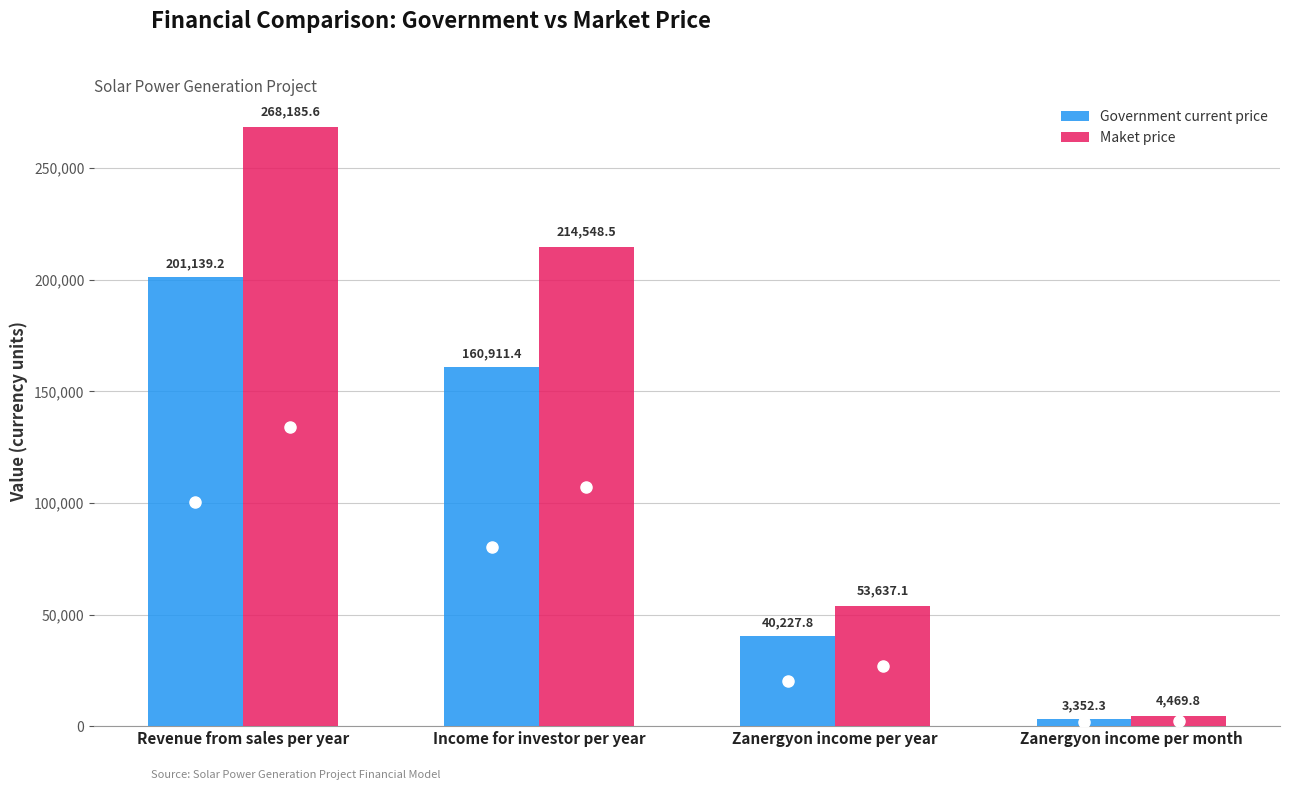

At which label does Government current price reach its peak?

Revenue from sales per year